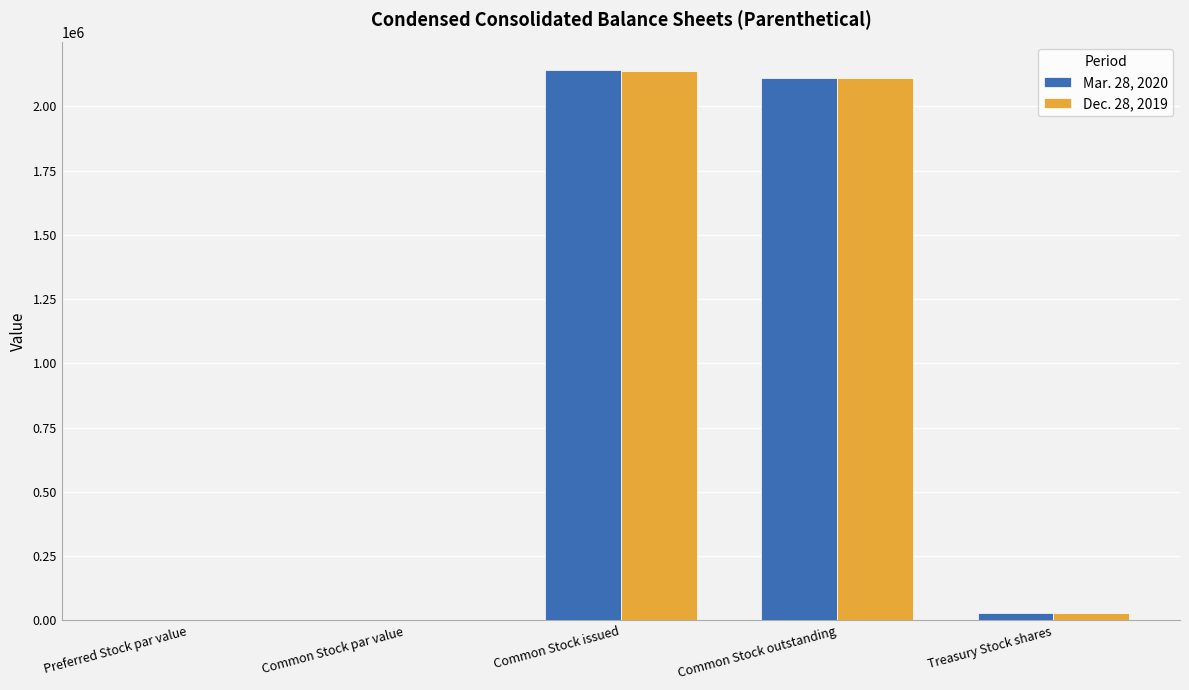

Is the value of Mar. 28, 2020 at Treasury Stock shares greater than the value of Dec. 28, 2019 at Common Stock outstanding?

No